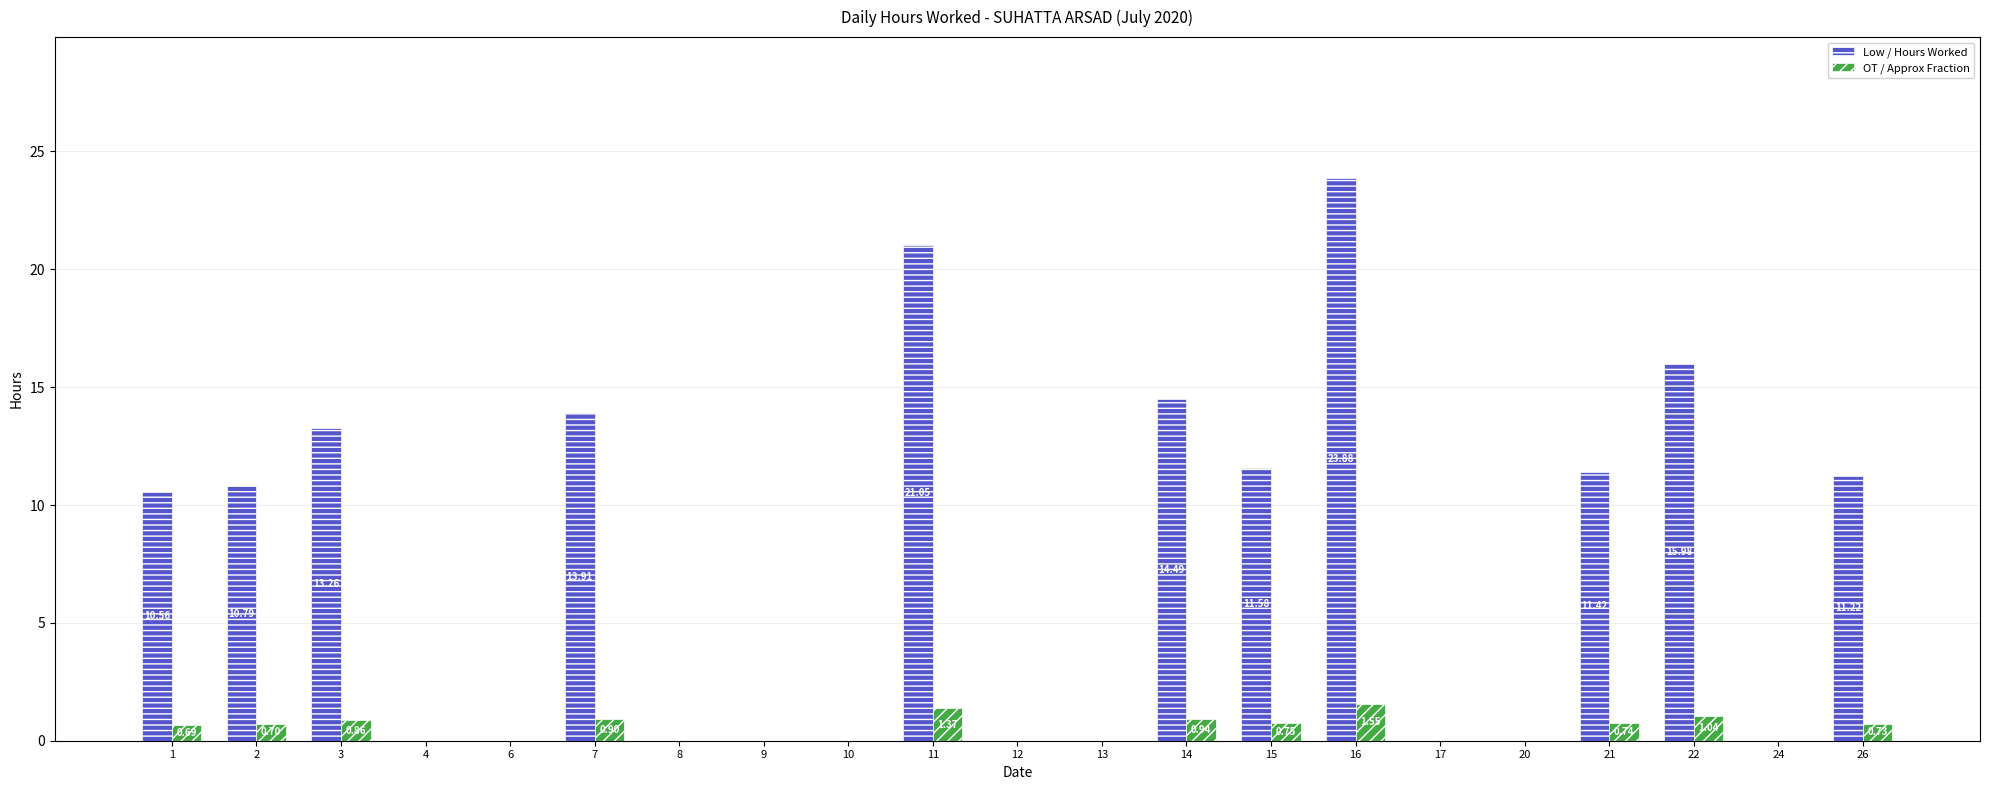

Read the OT / Approx Fraction value at 26.

0.7